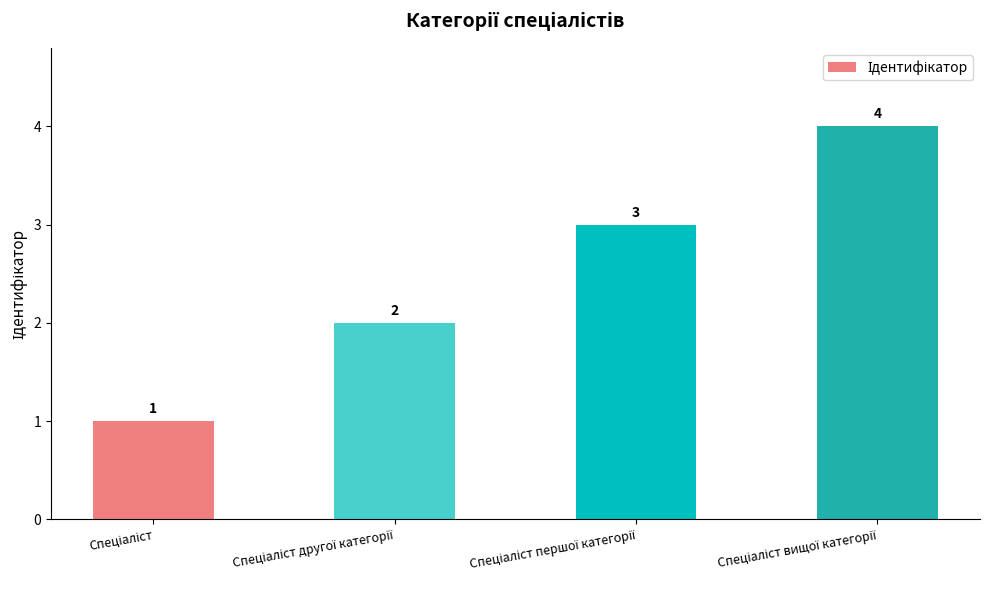

What is the greatest value displayed?

4